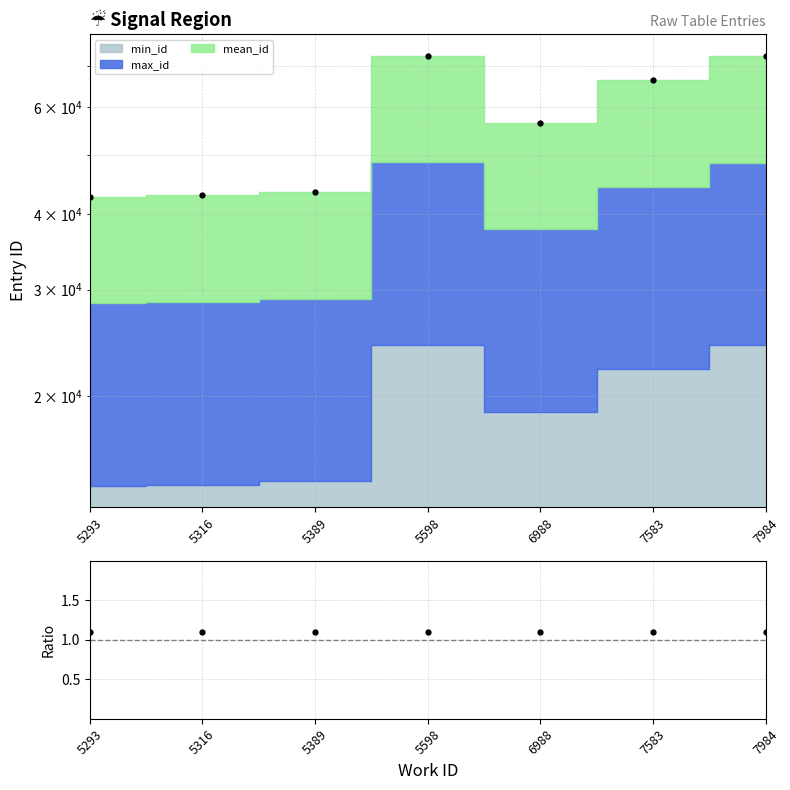

What is the ratio of the value at 5598 to the value at 5316?

1.0